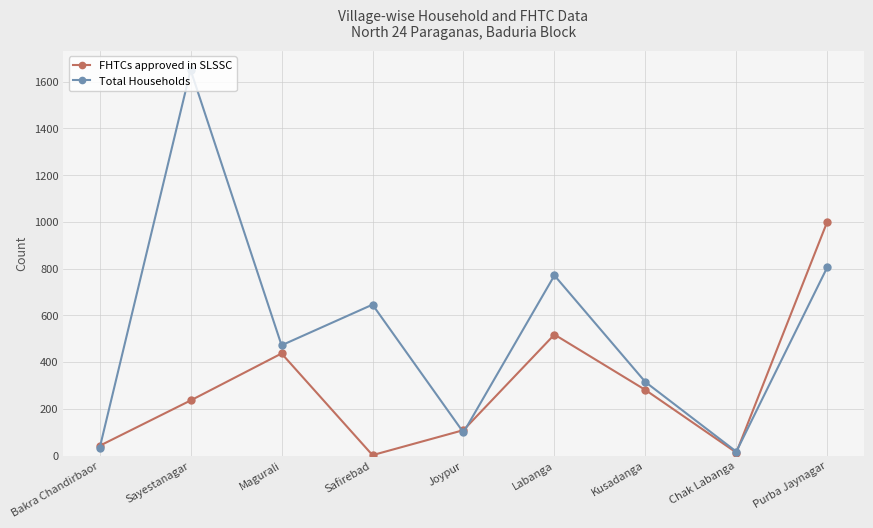

What is the sum of the Total Households values at Kusadanga and Joypur?

414